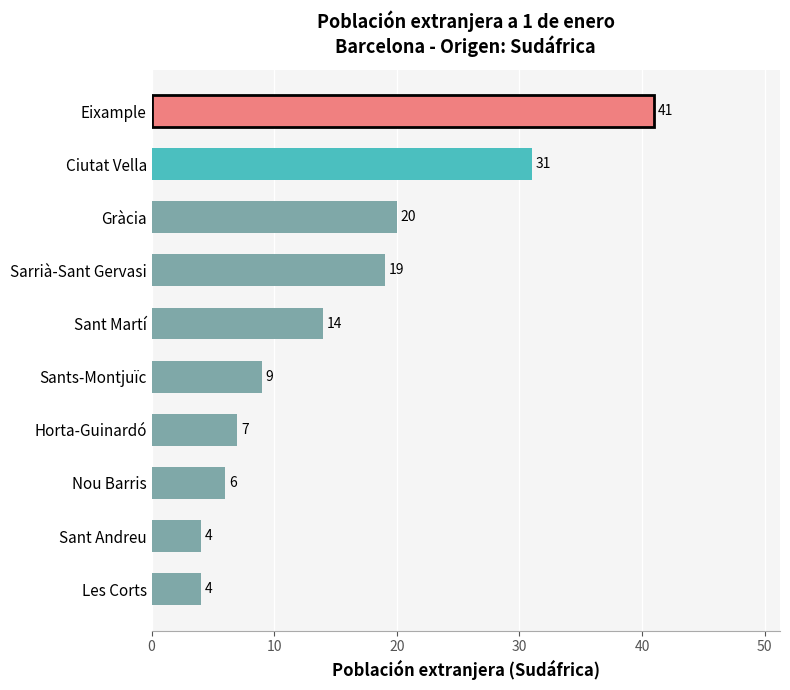

How many data points does each series have?

10